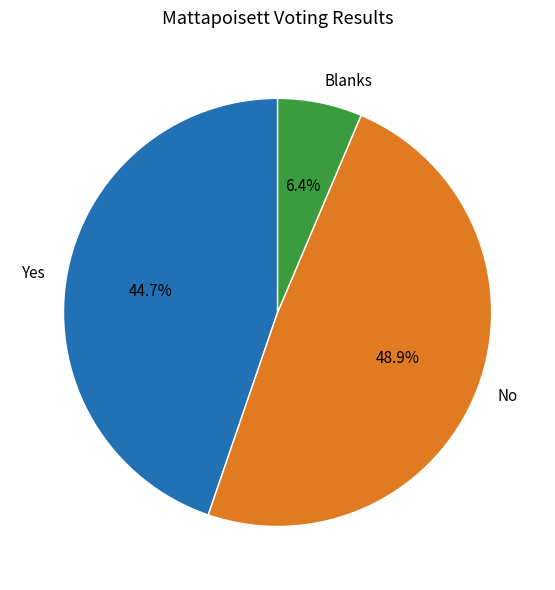

To the nearest percent, what portion does Yes represent?

45%